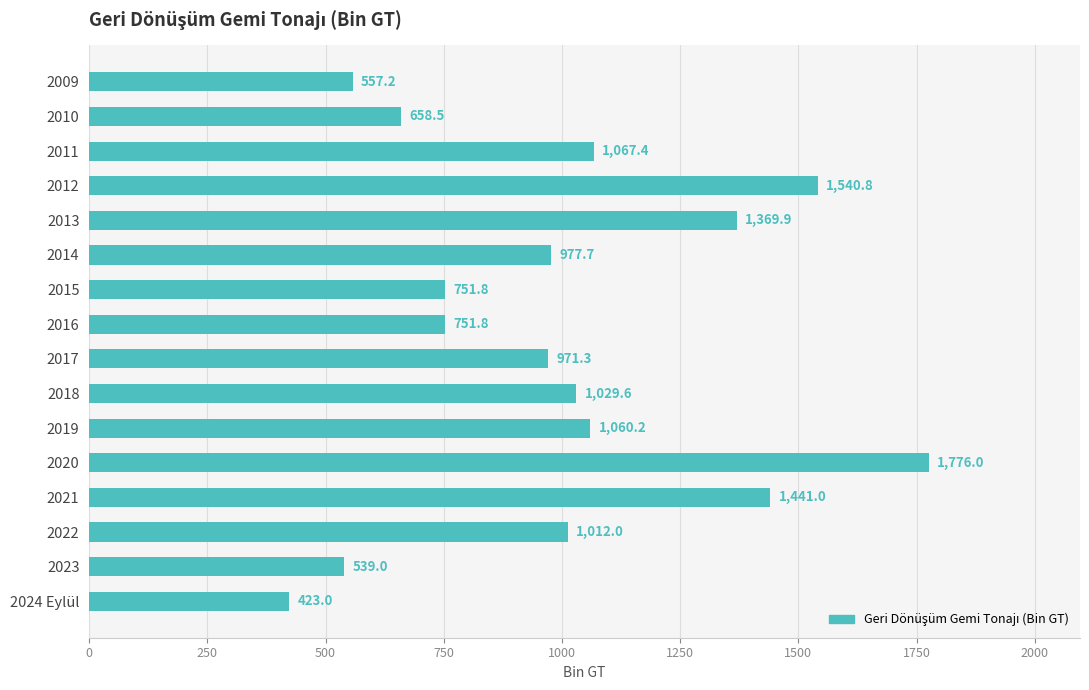

True or false: the data shows 971.3 at 2017.

True